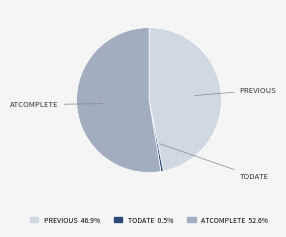

Which category has the biggest portion of the pie?

ATCOMPLETE